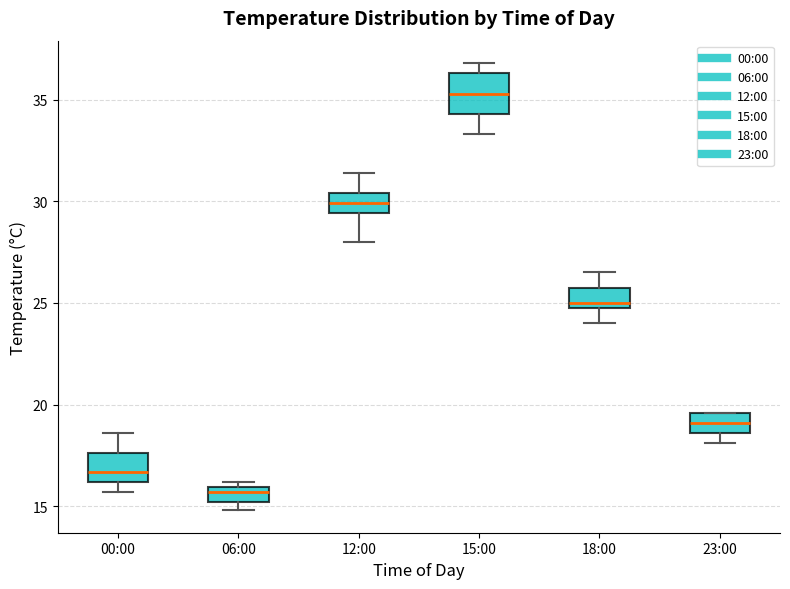

Where is the lower edge of the box for 06:00 on the y-axis? The values are not printed on the chart, so give them approximately, as read against the axis.

15.0